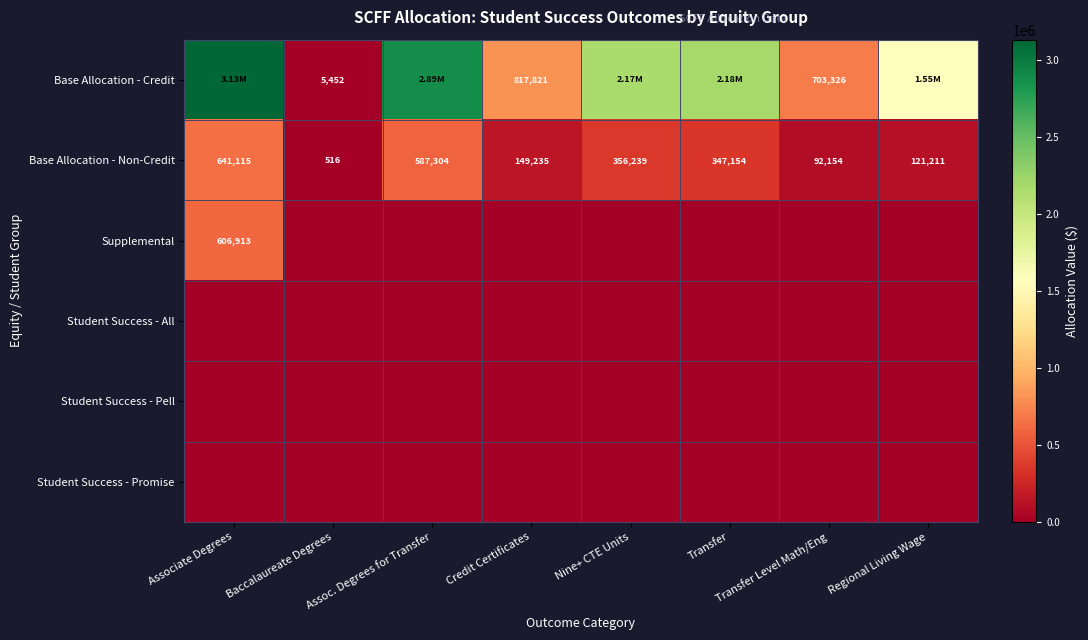

At which label does Base Allocation - Non-Credit first exceed 347154?

Associate Degrees